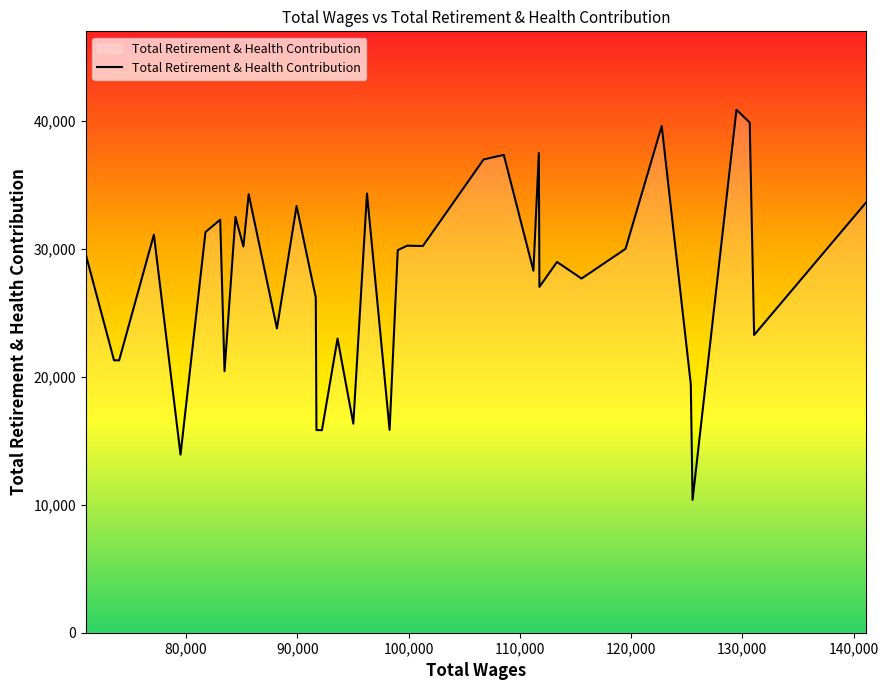

How many interior local peaks (higher than both neighbors) does the data have?

12